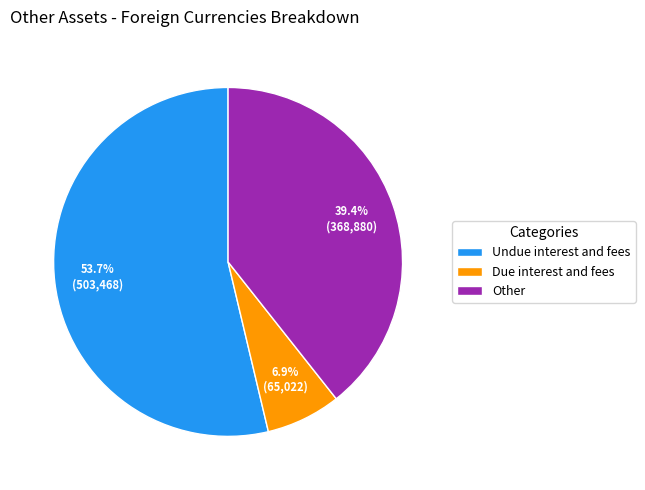

Is it true that Other is 39% of the pie?

True